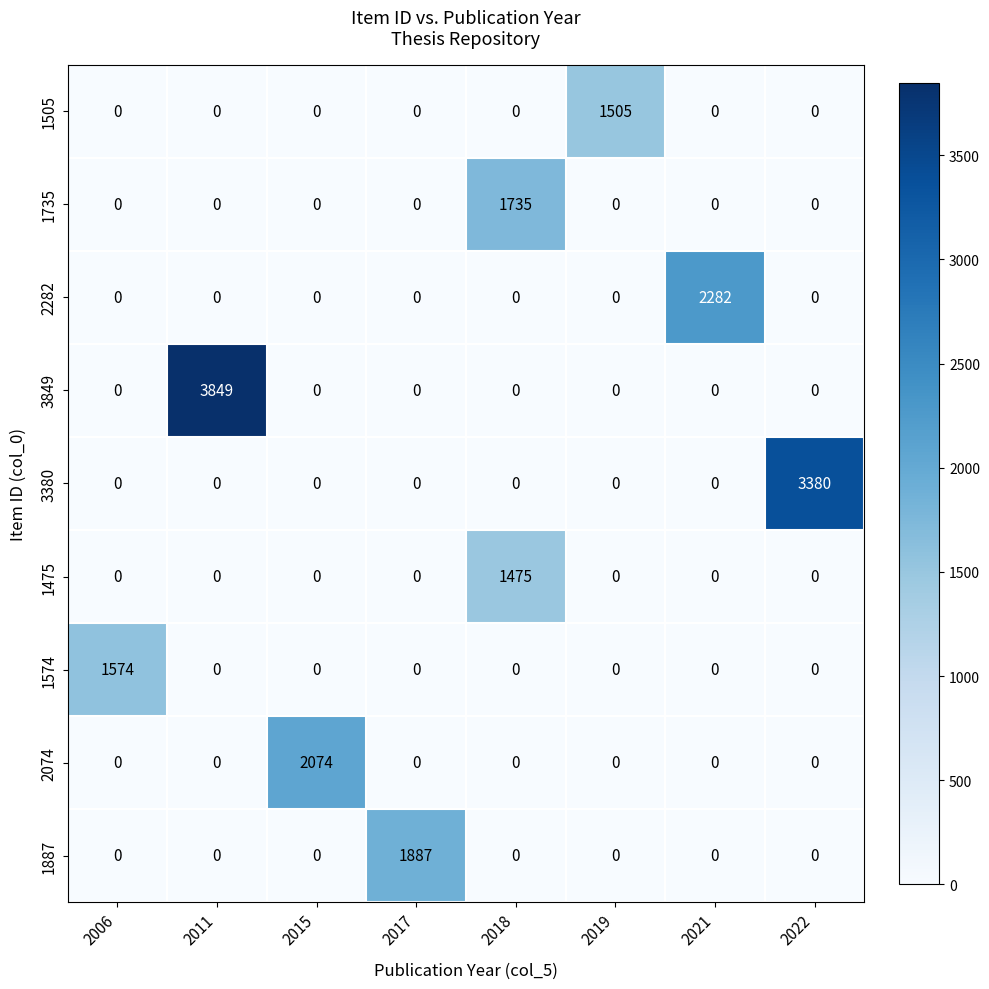

The value of 2074 at 2017 is 0. True or false?

True